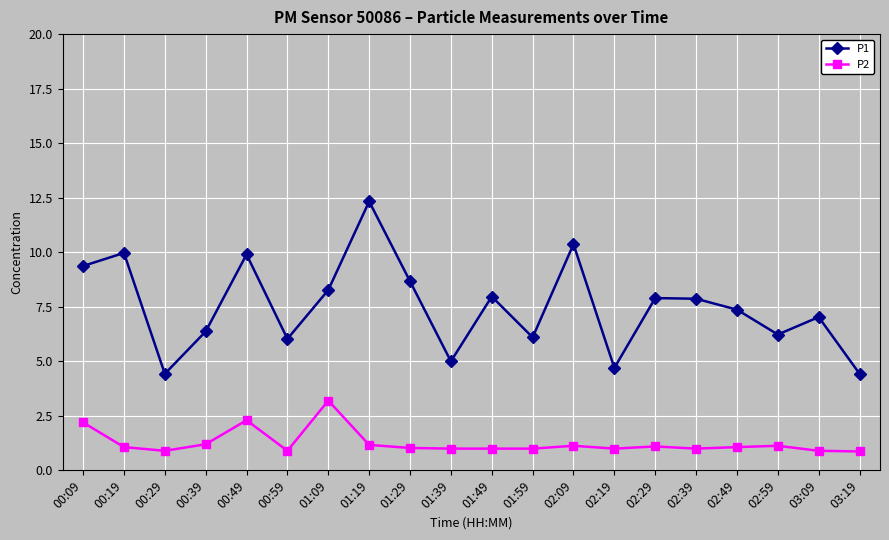

Which series has the largest total across all categories?

P1